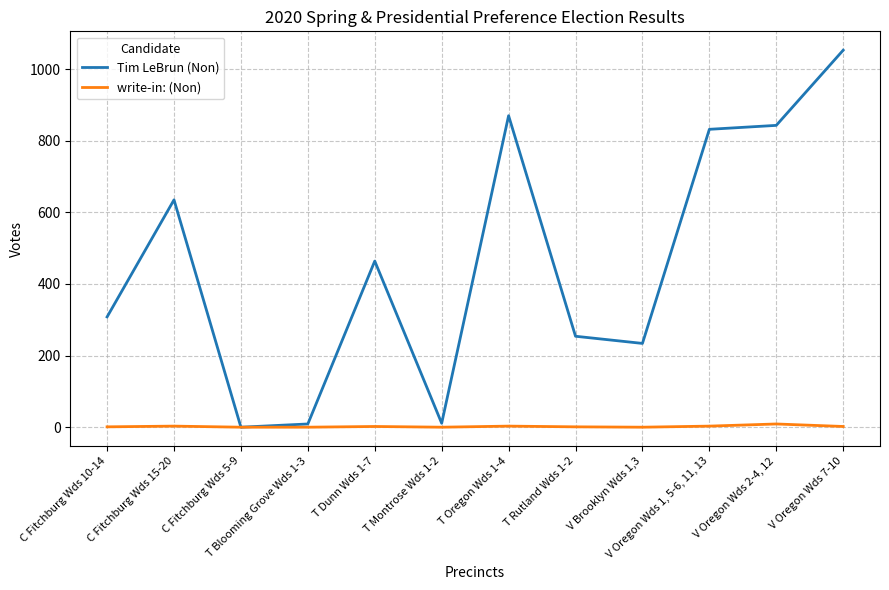

What is the maximum value shown in the chart?

1053